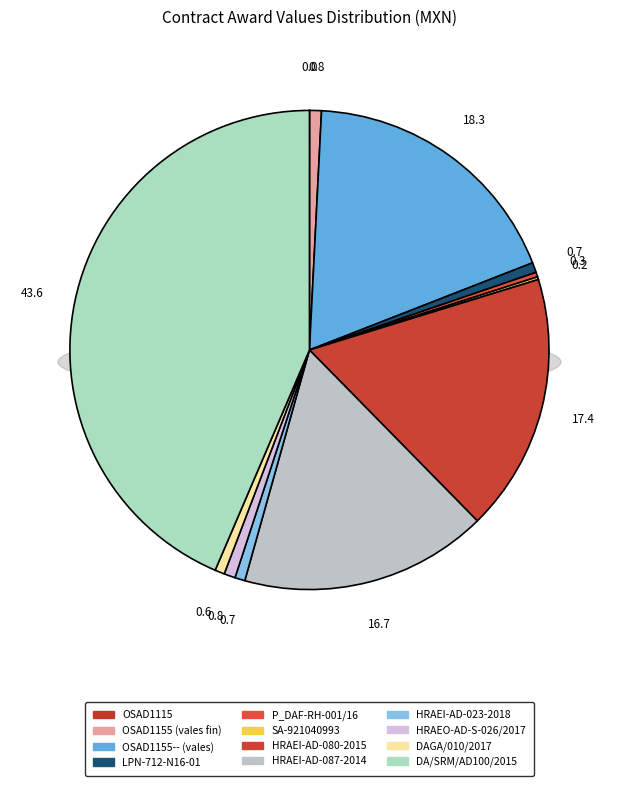

To the nearest percent, what is the combined percentage of HRAEI-AD-080-2015 and SA-921040993?

18%